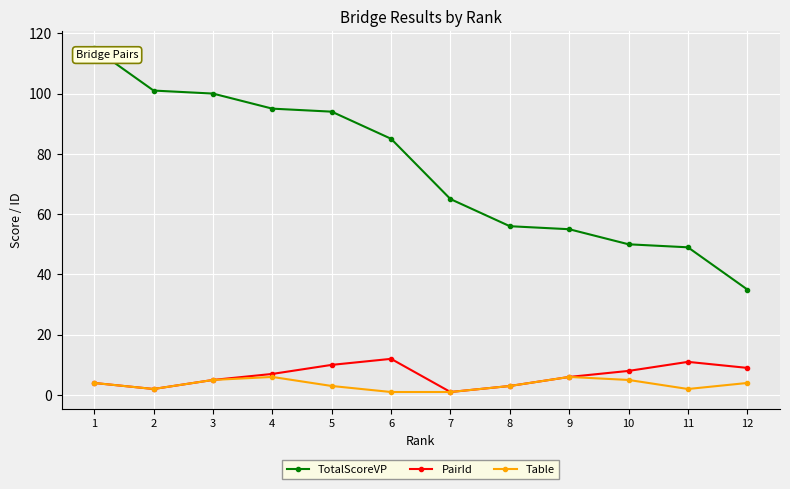

List the series in order of their peak value, lowest first.

Table, PairId, TotalScoreVP